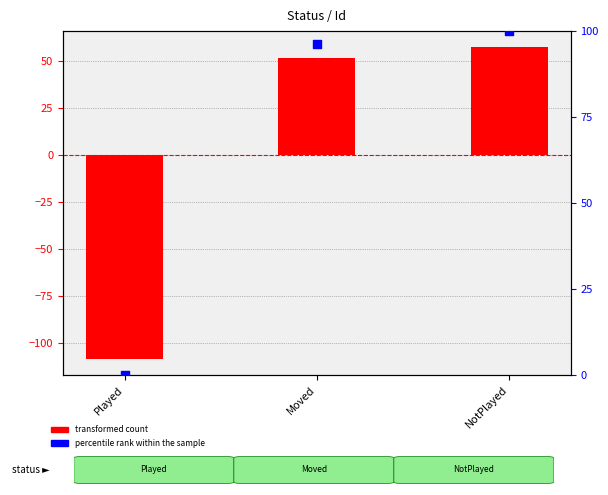

Which series has the largest total across all categories?

percentile rank within the sample